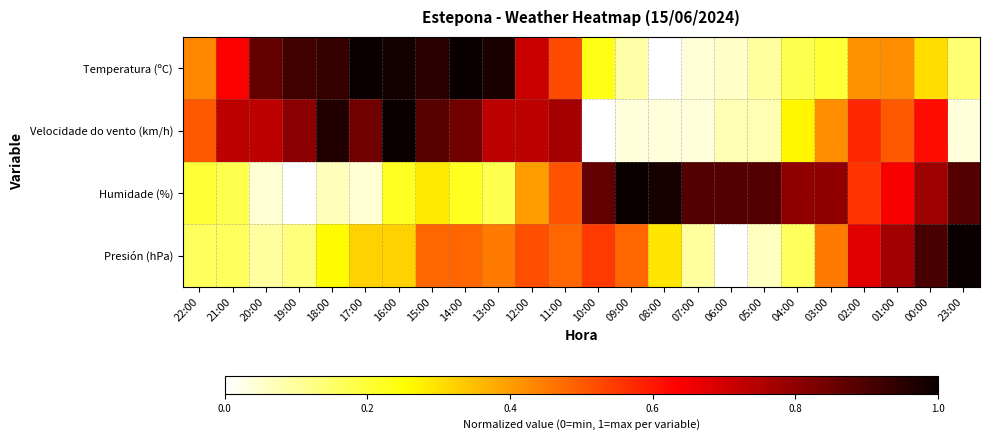

Which category has the lowest value across all series?

08:00